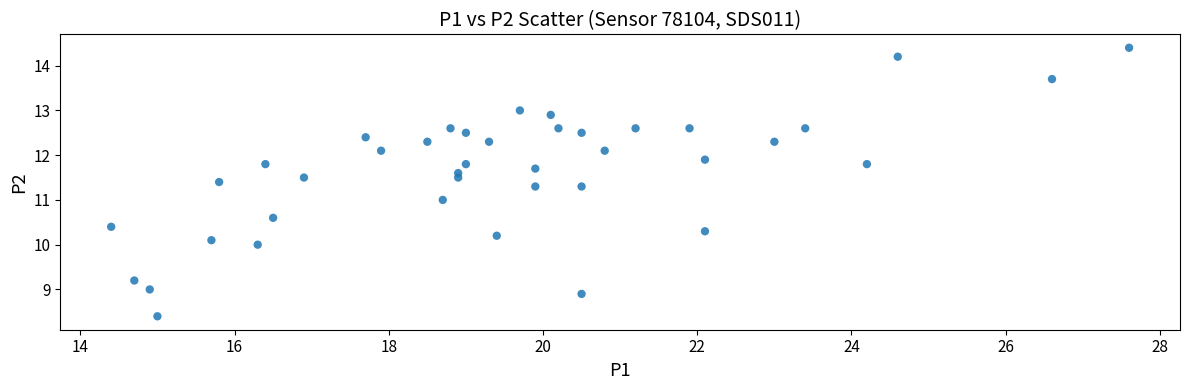

What is the range of Y values (max minus min)?

6.0